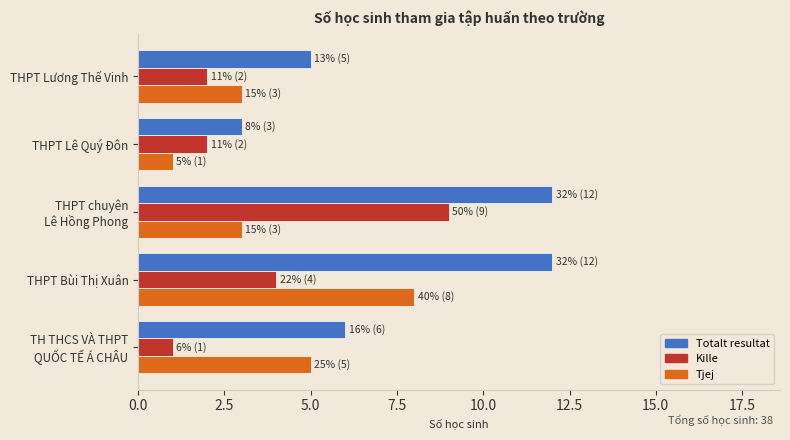

Which series has the largest range (max minus min)?

Totalt resultat